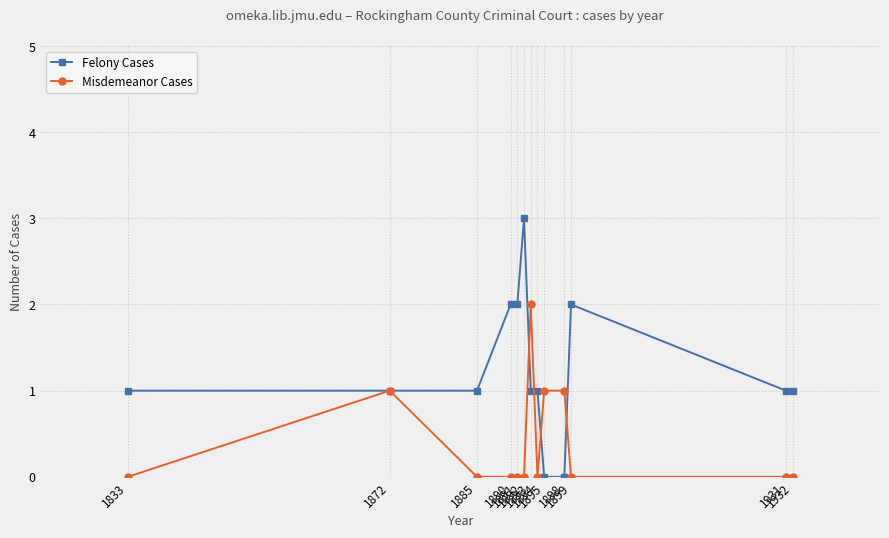

What are all the series names shown in the legend?

Felony Cases, Misdemeanor Cases